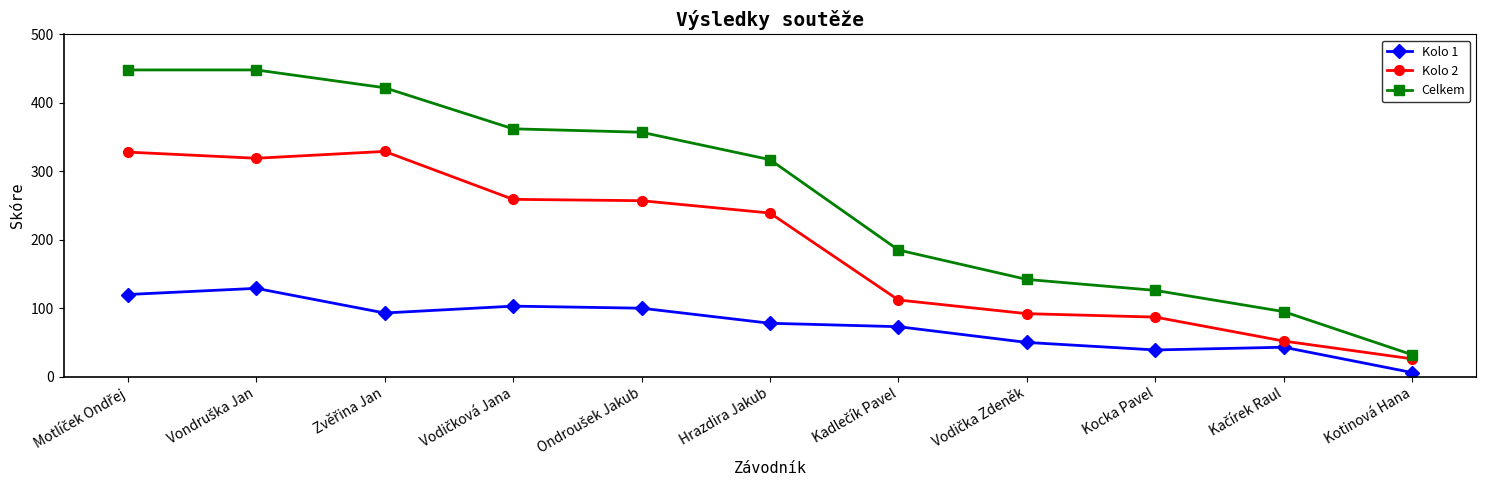

What is the maximum value for Celkem?

448